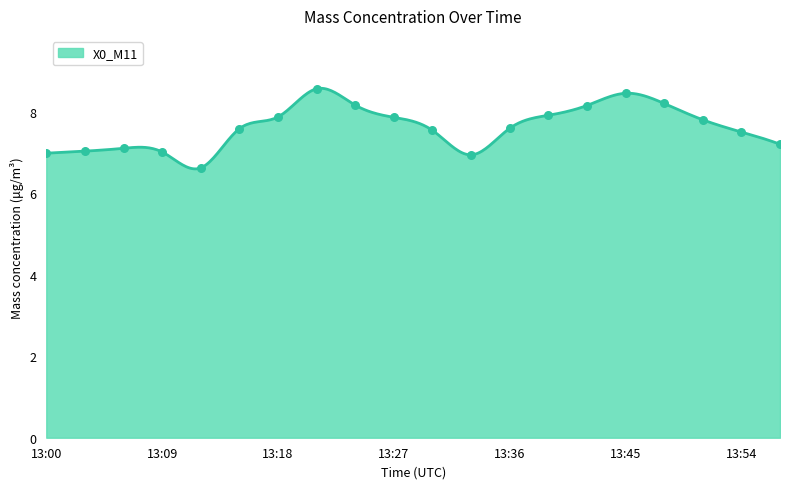

What is the difference between the maximum and minimum values?

2.0